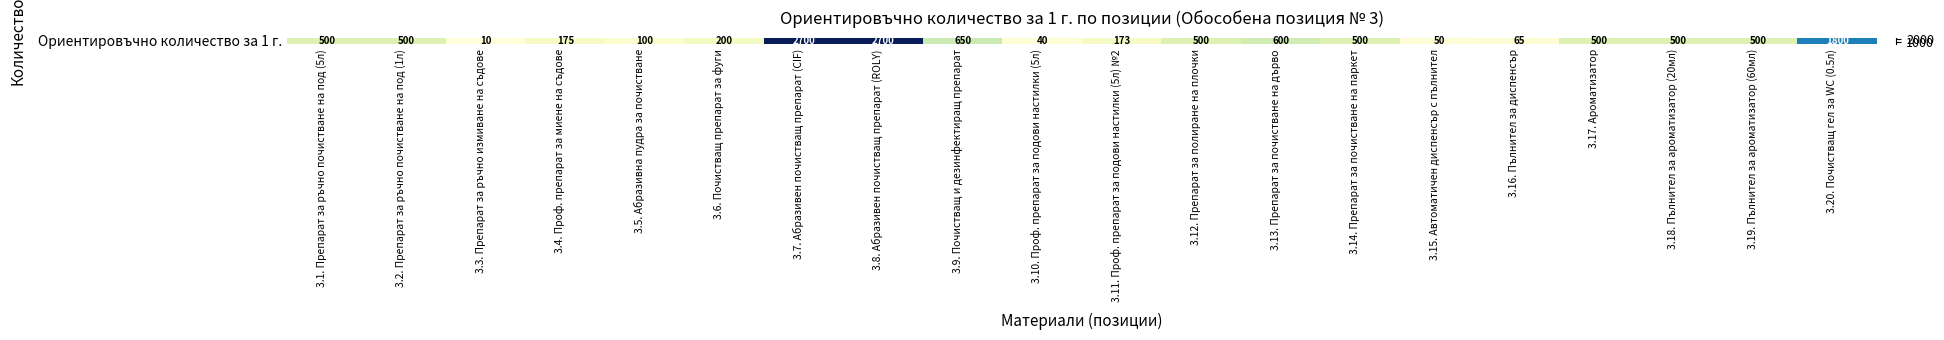

Rank the categories by value from lowest to highest.

3.3. Препарат за ръчно измиване на съдове, 3.10. Проф. препарат за подови настилки (5л), 3.15. Автоматичен диспенсър с пълнител, 3.16. Пълнител за диспенсър, 3.5. Абразивна пудра за почистване, 3.11. Проф. препарат за подови настилки (5л) №2, 3.4. Проф. препарат за миене на съдове, 3.6. Почистващ препарат за фуги, 3.1. Препарат за ръчно почистване на под (5л), 3.2. Препарат за ръчно почистване на под (1л), 3.12. Препарат за полиране на плочки, 3.14. Препарат за почистване на паркет, 3.17. Ароматизатор, 3.18. Пълнител за ароматизатор (20мл), 3.19. Пълнител за ароматизатор (60мл), 3.13. Препарат за почистване на дърво, 3.9. Почистващ и дезинфектиращ препарат, 3.20. Почистващ гел за WC (0.5л), 3.7. Абразивен почистващ препарат (CIF), 3.8. Абразивен почистващ препарат (ROLY)